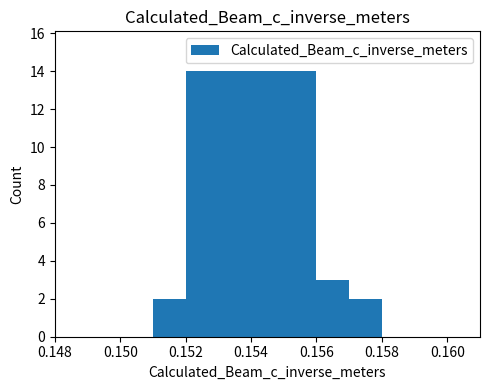

What is the maximum value shown in the chart?

14